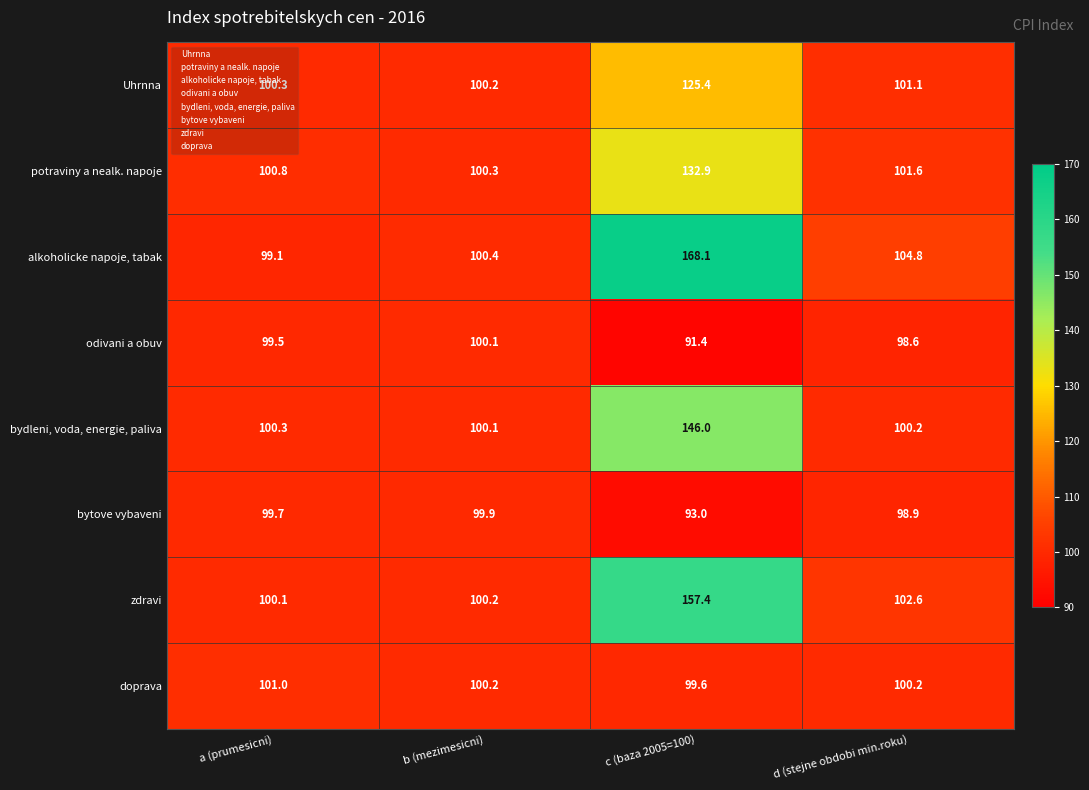

What is the difference between the second highest and minimum values in the bytove vybaveni series?

6.7